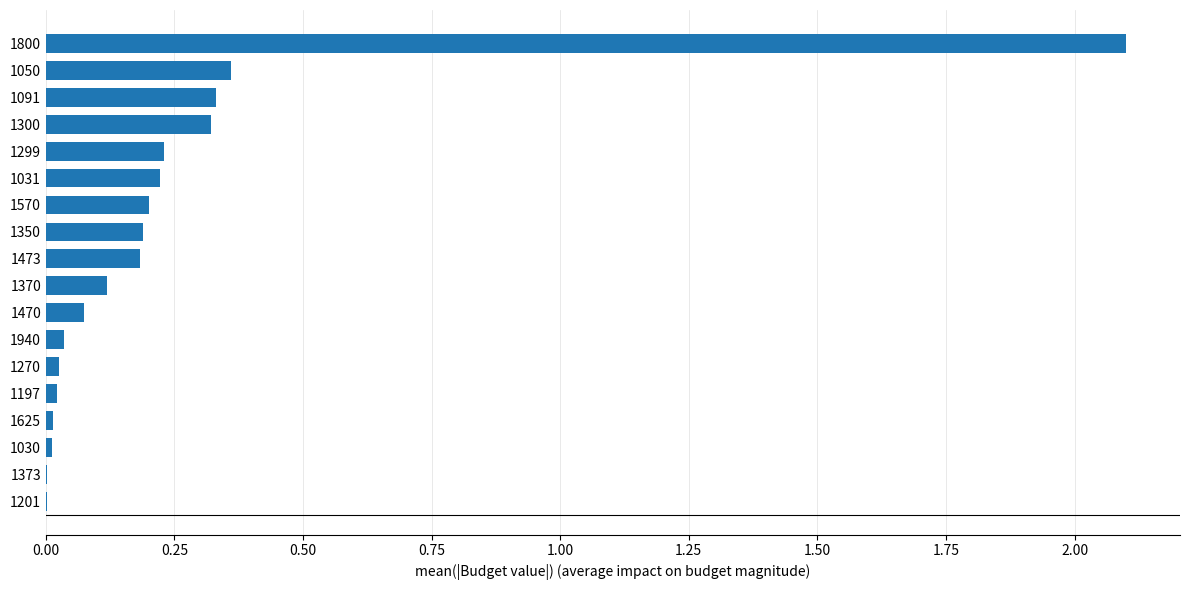

What is the sum of all values?

4.4